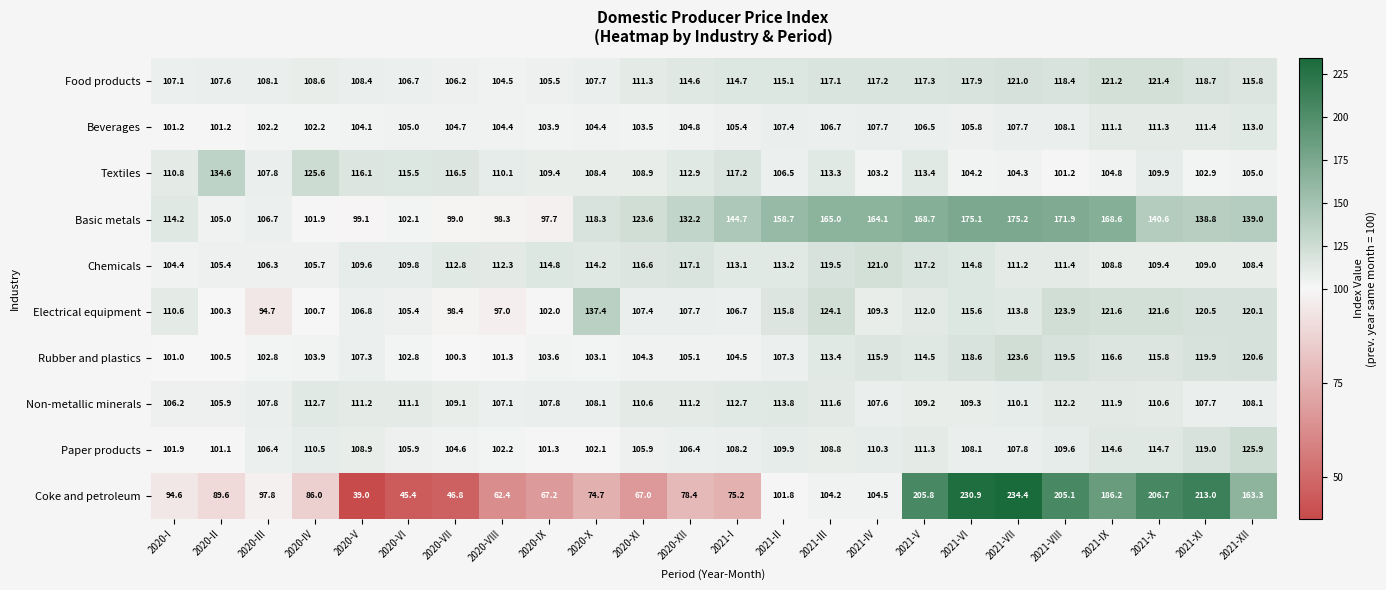

Which label corresponds to the largest value in the chart?

2021-VII